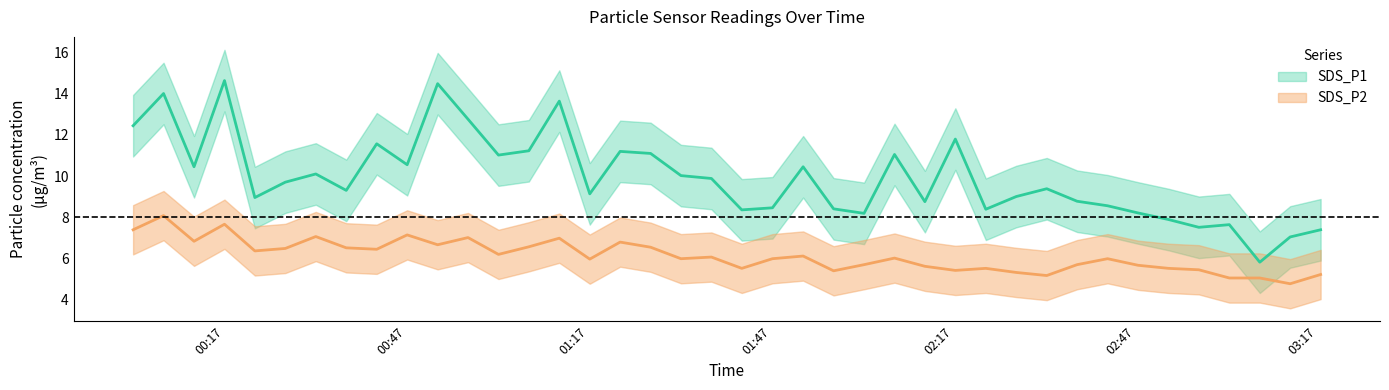

List the labels in order of SDS_P1 value, smallest first.

2024/01/24 03:07:28, 2024/01/24 03:12:28, 2024/01/24 03:17:29, 2024/01/24 02:57:26, 2024/01/24 03:02:27, 2024/01/24 02:52:26, 2024/01/24 02:02:18, 2024/01/24 02:47:25, 2024/01/24 01:42:10, 2024/01/24 02:22:21, 2024/01/24 01:57:17, 2024/01/24 01:47:13, 2024/01/24 02:42:24, 2024/01/24 02:12:19, 2024/01/24 02:37:23, 2024/01/24 00:21:59, 2024/01/24 02:27:22, 2024/01/24 01:17:08, 2024/01/24 00:37:02, 2024/01/24 02:32:23, 2024/01/24 00:27:00, 2024/01/24 01:37:10, 2024/01/24 01:32:09, 2024/01/24 00:32:01, 2024/01/24 00:11:58, 2024/01/24 01:52:16, 2024/01/24 00:47:04, 2024/01/24 01:02:06, 2024/01/24 02:07:19, 2024/01/24 01:27:09, 2024/01/24 01:22:08, 2024/01/24 01:07:06, 2024/01/24 00:42:03, 2024/01/24 02:17:20, 2024/01/24 00:01:56, 2024/01/24 00:57:05, 2024/01/24 01:12:07, 2024/01/24 00:06:57, 2024/01/24 00:52:05, 2024/01/24 00:16:59